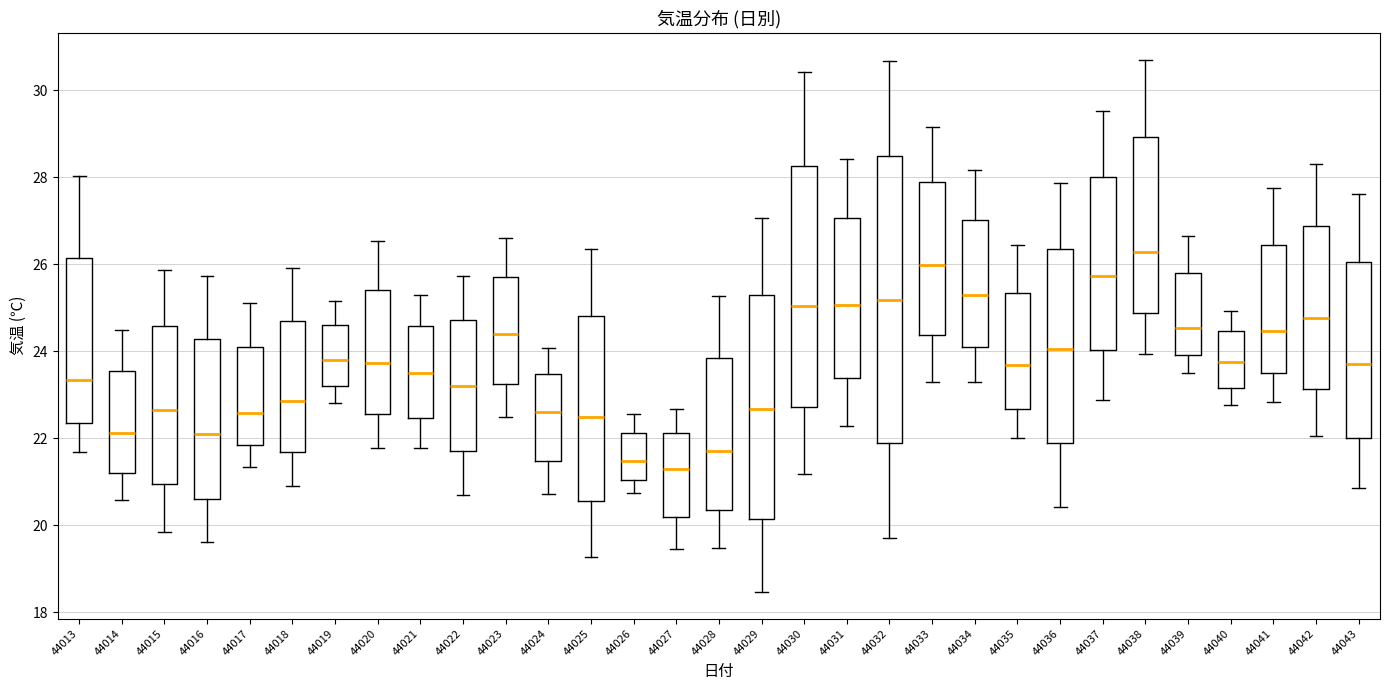

Where is the upper edge of the box at x = 44037 on the y-axis? The values are not printed on the chart, so give them approximately, as read against the axis.

28.0